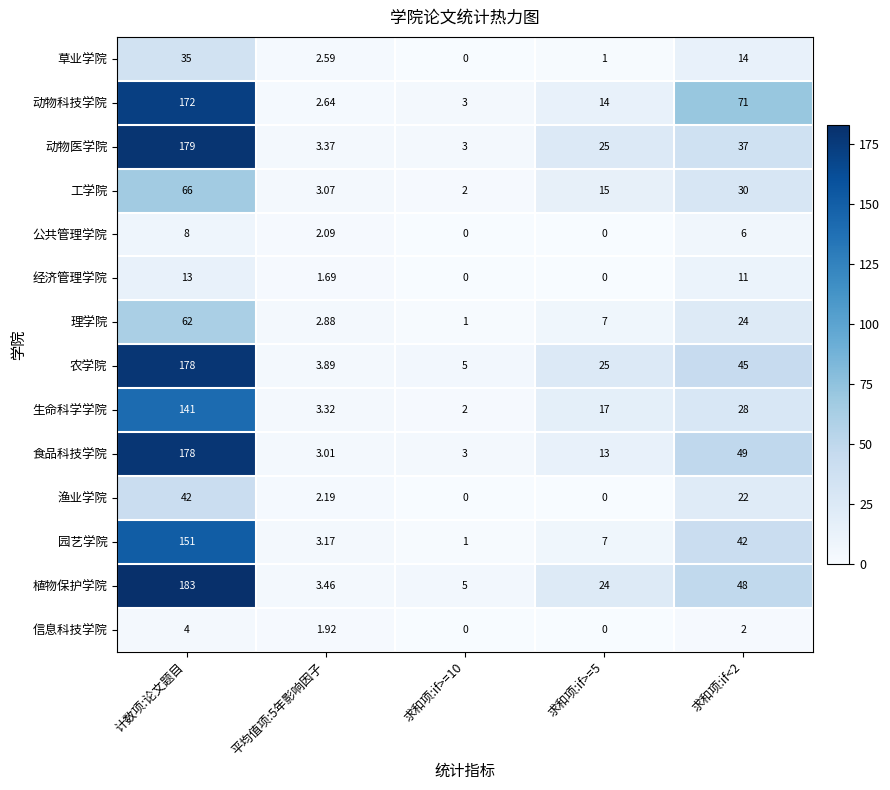

At which label does 信息科技学院 reach its peak?

计数项:论文题目